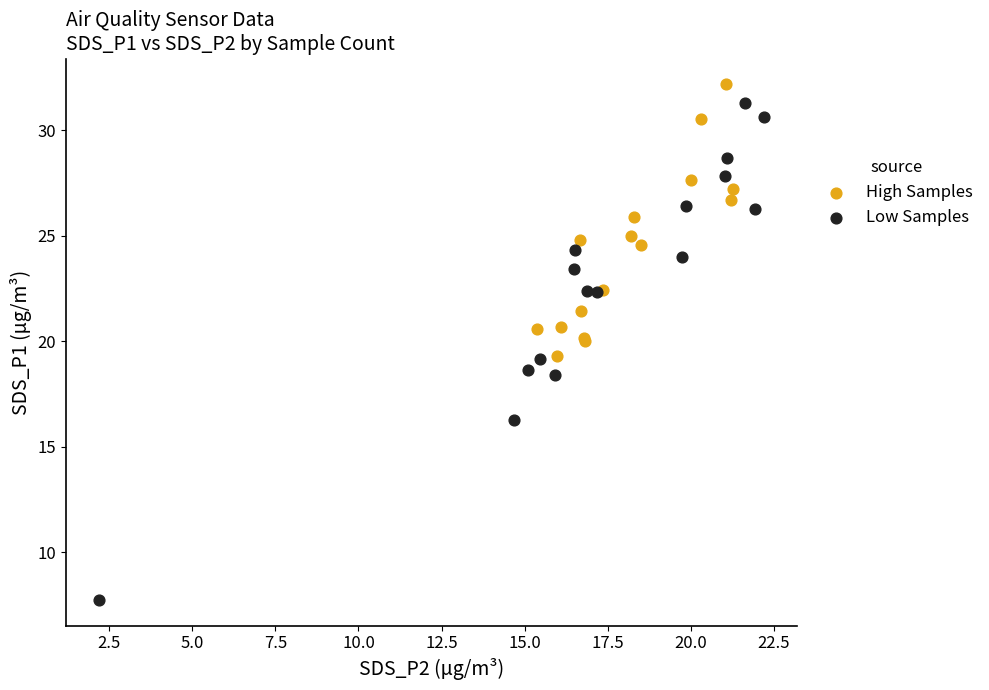

Which series has the largest Y range (max minus min)?

Low Samples